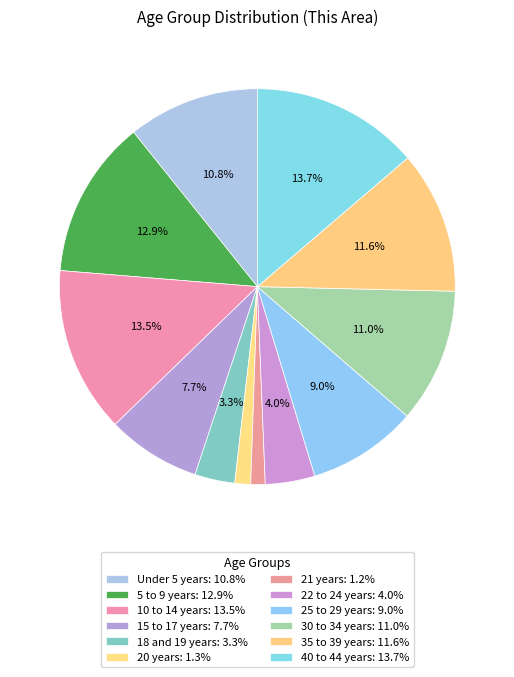

What is the smallest slice in the pie chart?

21 years